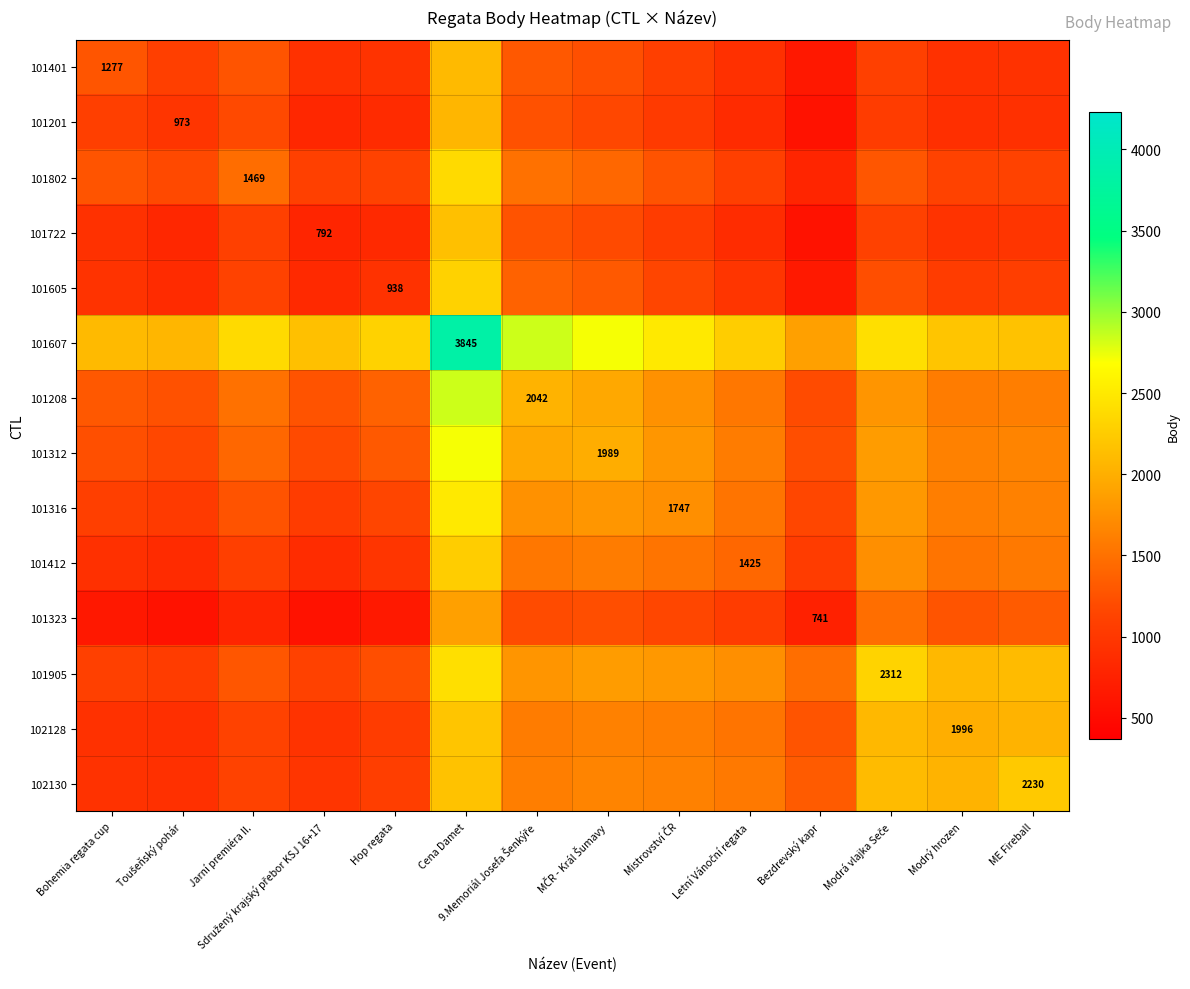

Is it true that 101412 equals 2740.9 at 9.Memoriál Josefa Šenkýře?

False